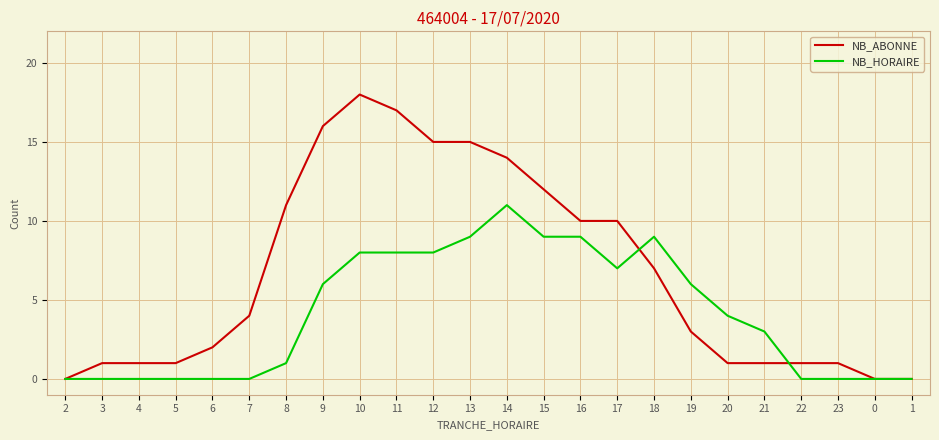

The value of NB_HORAIRE at 10 is 8. True or false?

True